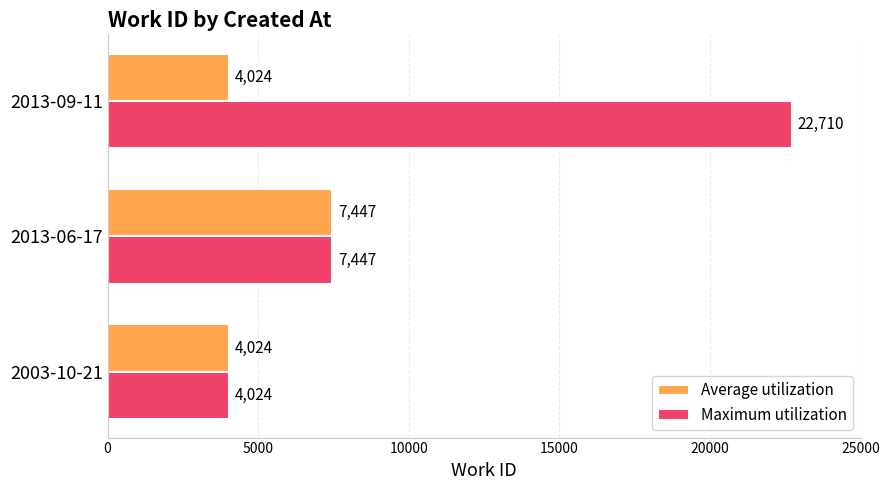

List the series in order of their overall mean, highest first.

Maximum utilization, Average utilization